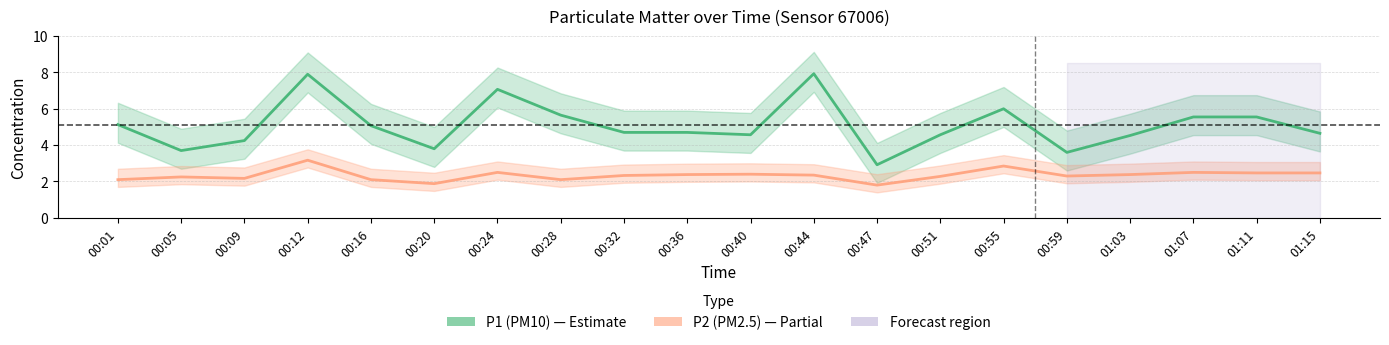

Which has a higher value, 00:51 or 00:28?

00:28